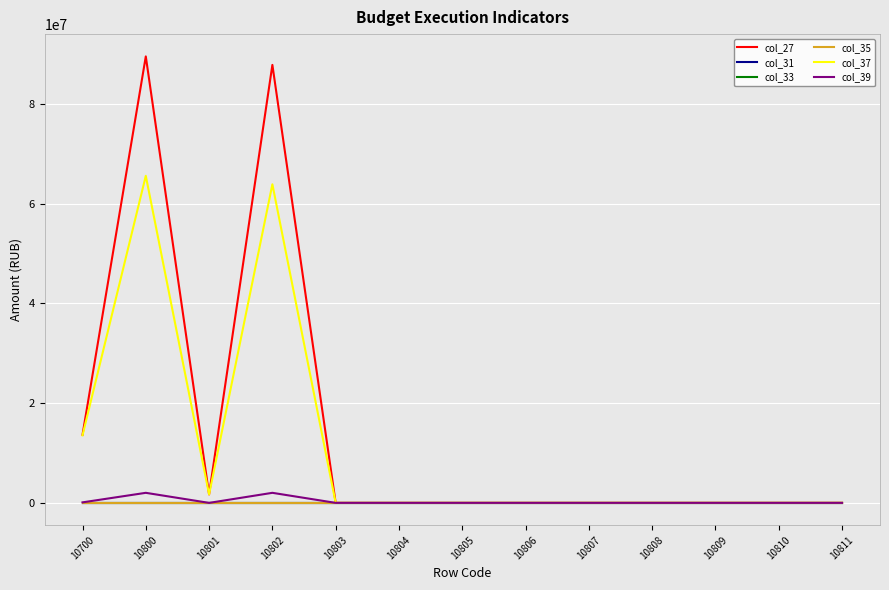

Is this an area chart (filled region under the line)?

No